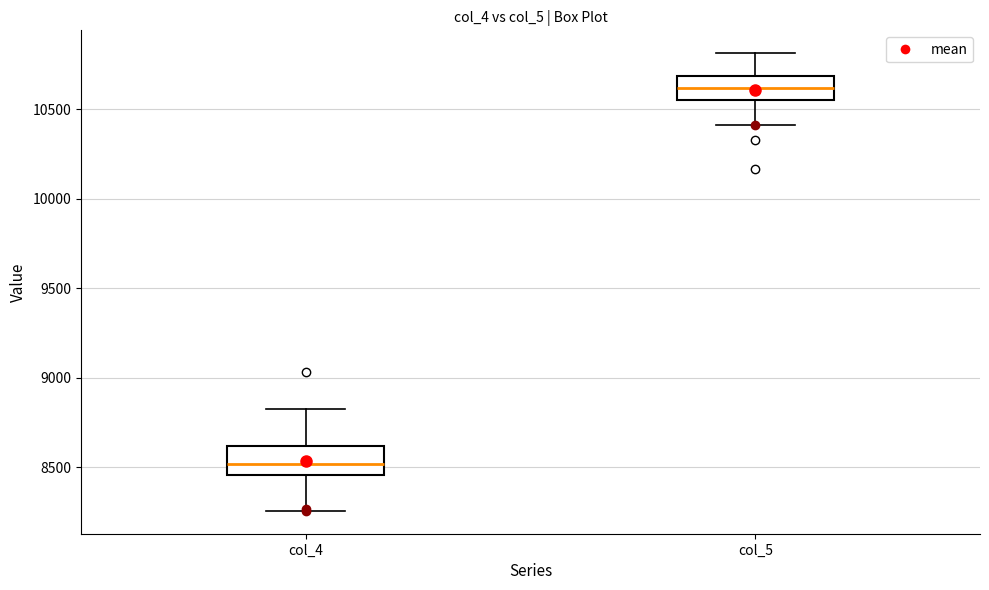

Reading left to right, transcribe this box plot: for each box, give where its median line is, the range the box spans, and where its two whiskers end, as read against the y-axis. The values are not printed on the chart, so give them approximately, as read against the axis.

col_4: median 8500, box 8450 to 8600, whiskers 8250 to 8850
col_5: median 10600, box 10550 to 10700, whiskers 10400 to 10800